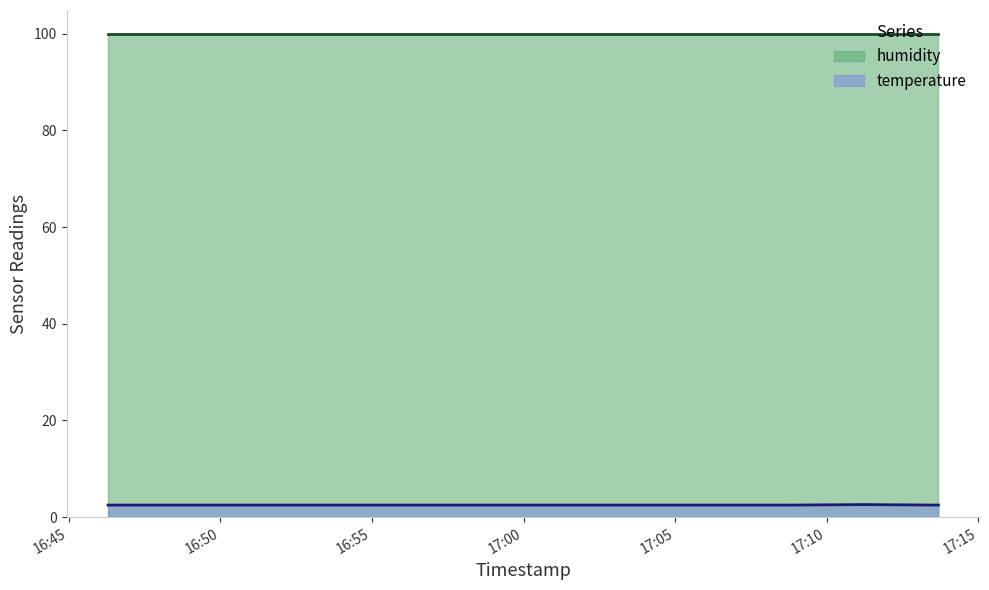

Which series has the largest total across all categories?

humidity